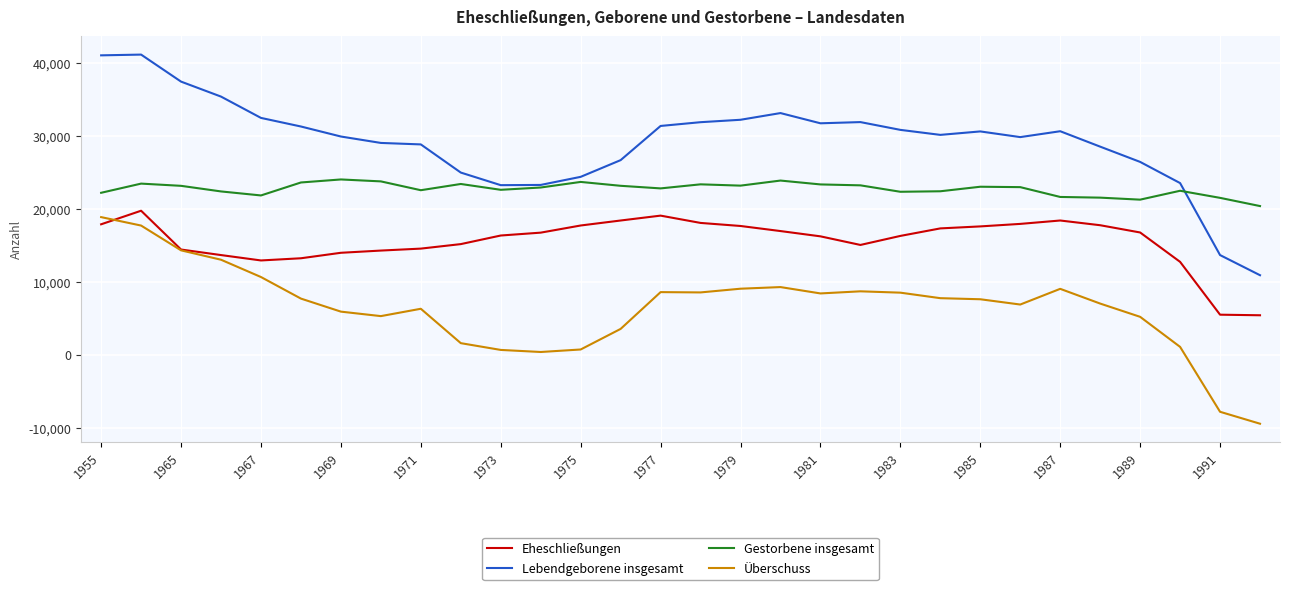

Which series has the largest range (max minus min)?

Lebendgeborene insgesamt